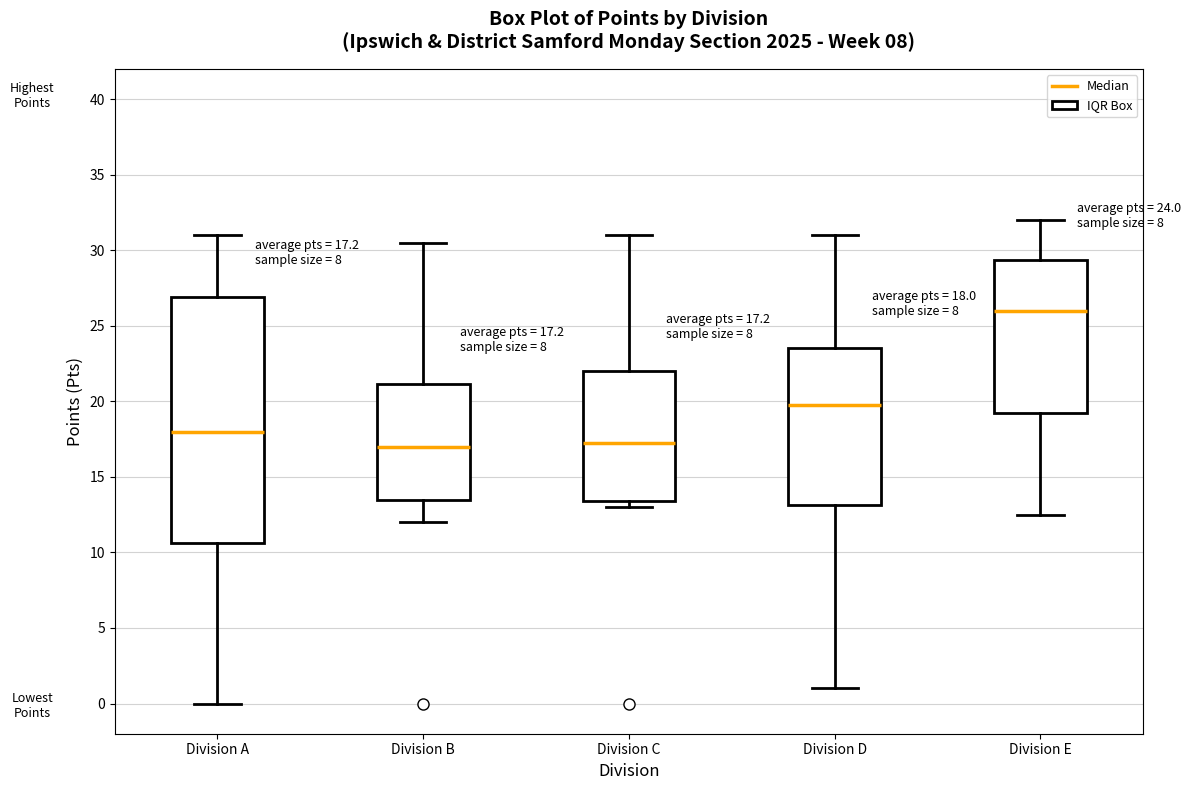

Which box is the tallest, from its lower edge to its upper edge?

Division A